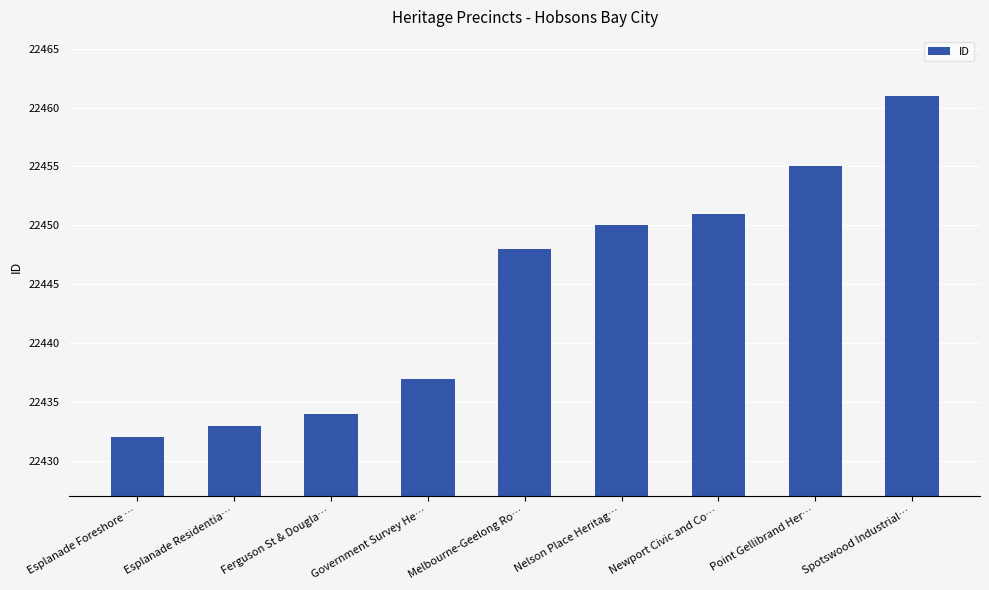

Are the bars grouped side by side (vs. stacked)?

No